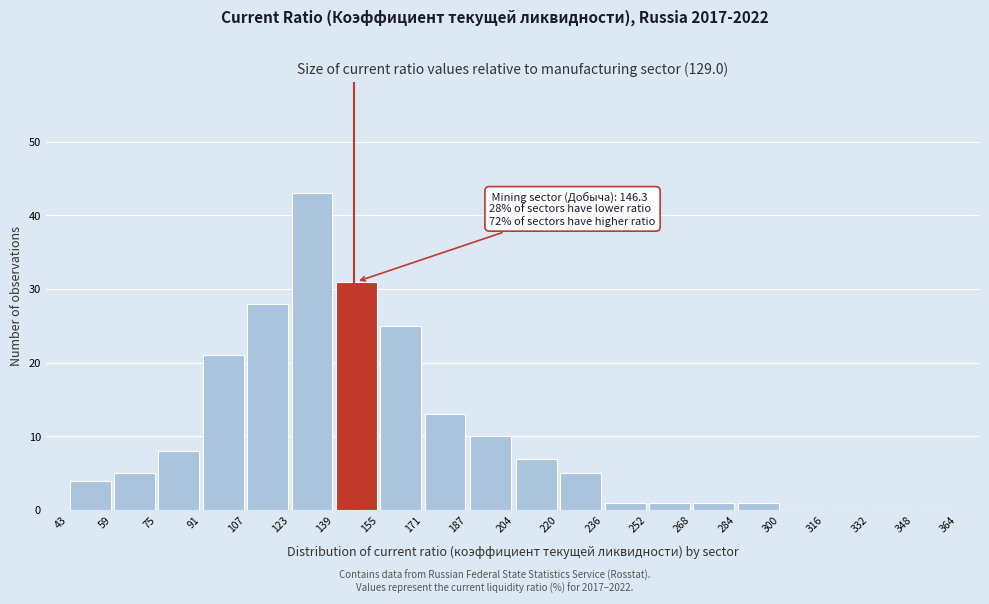

Over which range of the x-axis is the bar tallest?

123 to 139